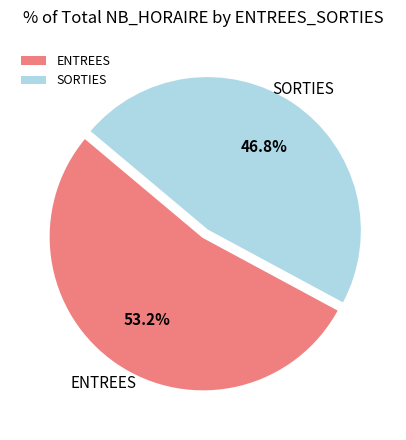

What is the largest slice in the pie chart?

ENTREES